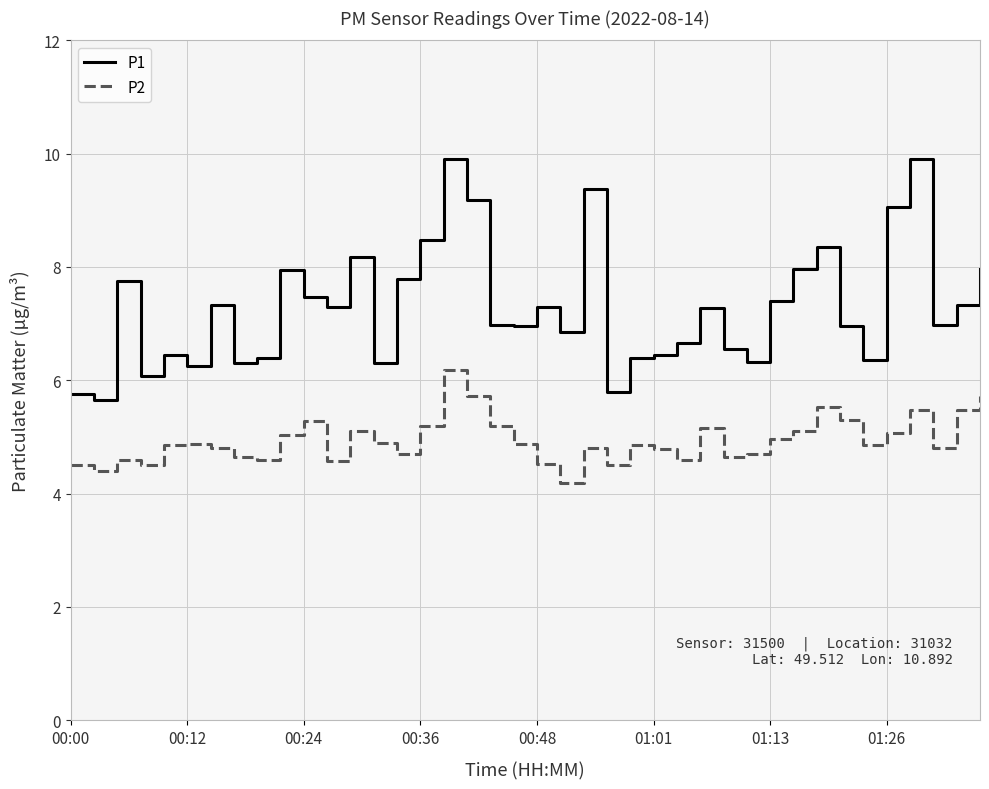

What is the maximum value shown in the chart?

9.9